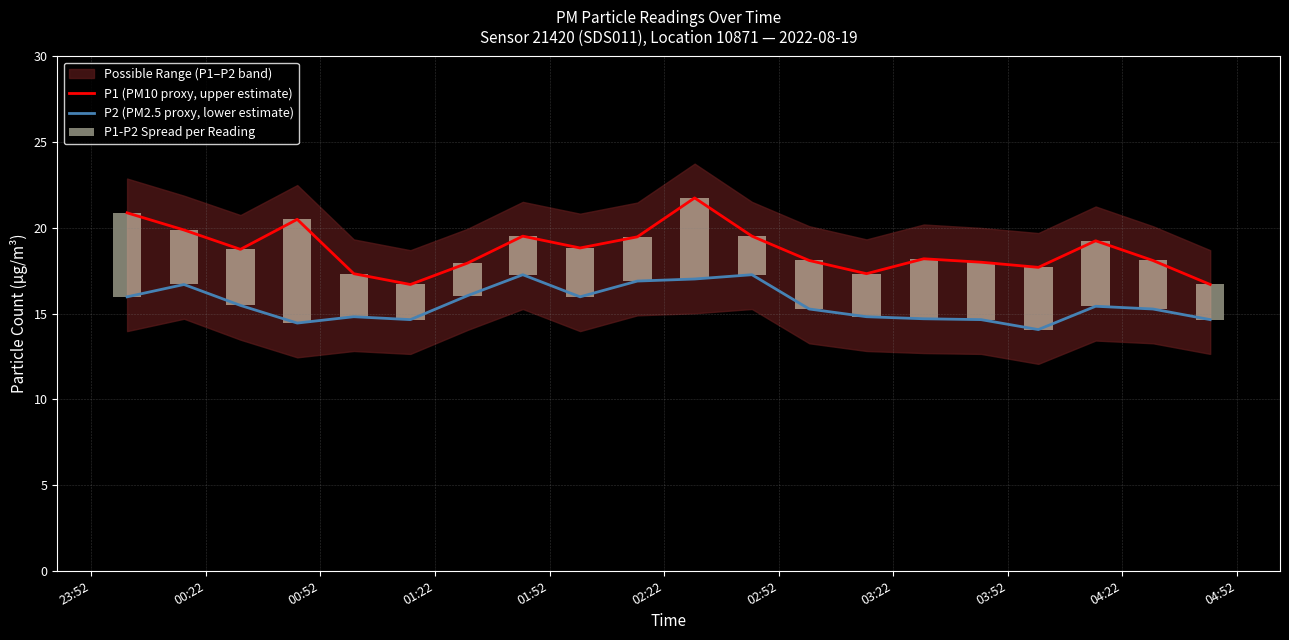

List the series in order of their overall mean, lowest first.

P1-P2 Spread per Reading, P2 (PM2.5 proxy, lower estimate), P1 (PM10 proxy, upper estimate)